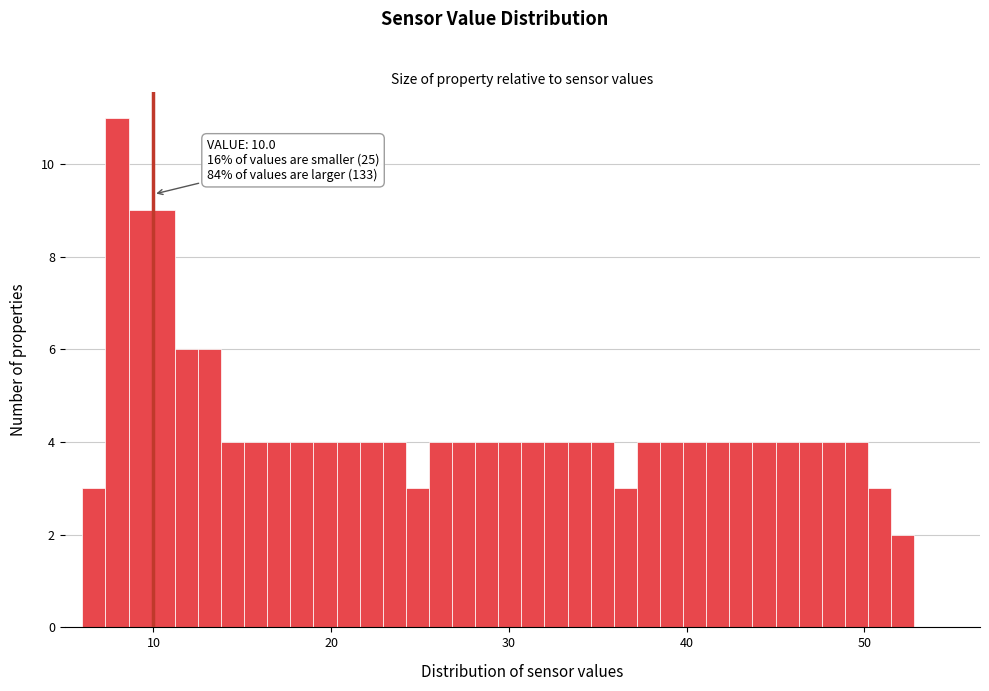

Read against the x-axis, roughly where is the centre of the tallest bar?

8